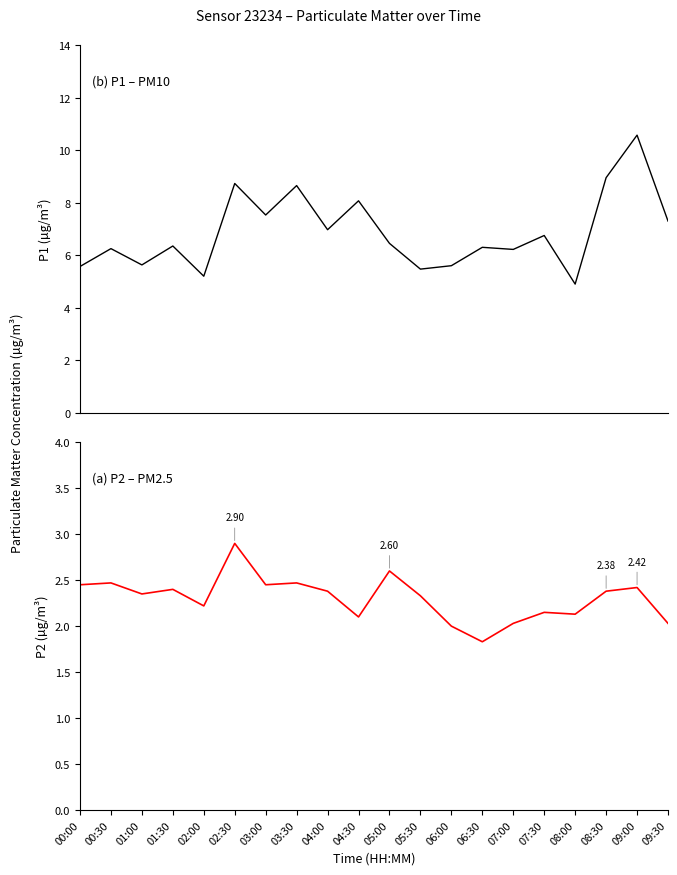

Is this an area chart (filled region under the line)?

No